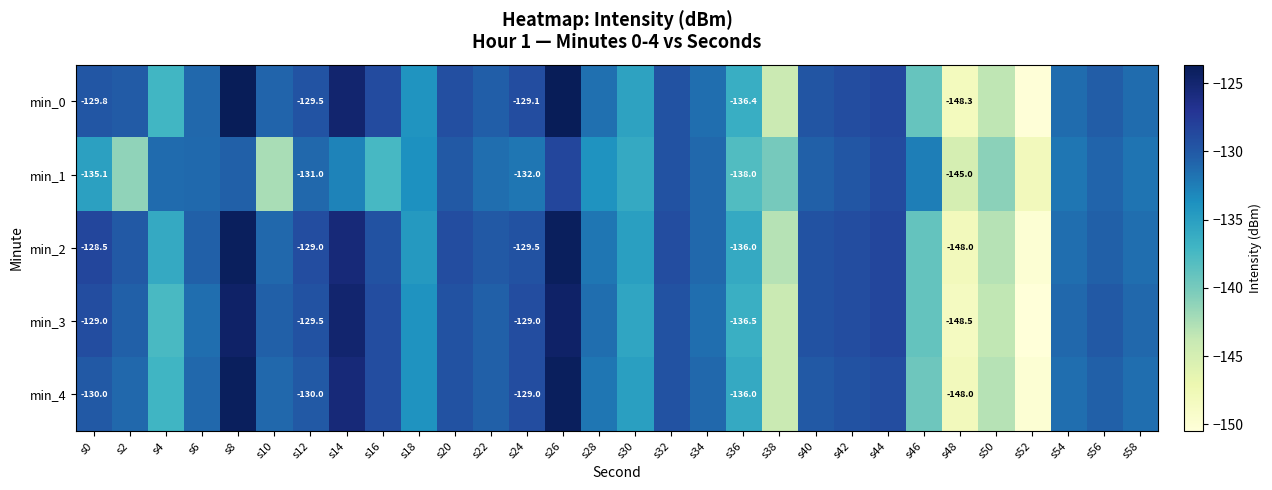

What is the difference between the maximum and minimum values in the min_4 series?

26.0